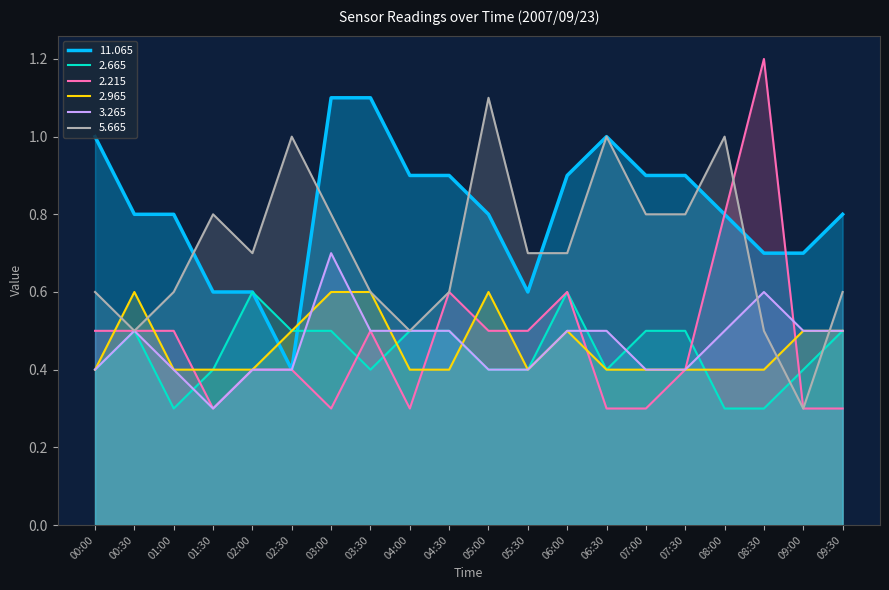

At how many categories does at least one series exceed 1?

4